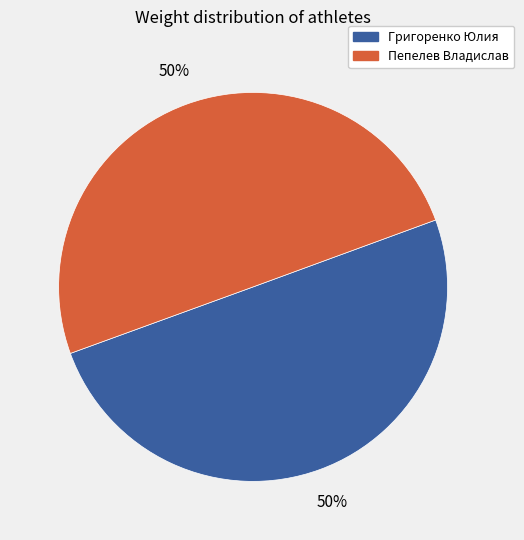

To the nearest percent, what percentage of the pie is Пепелев Владислав?

50%